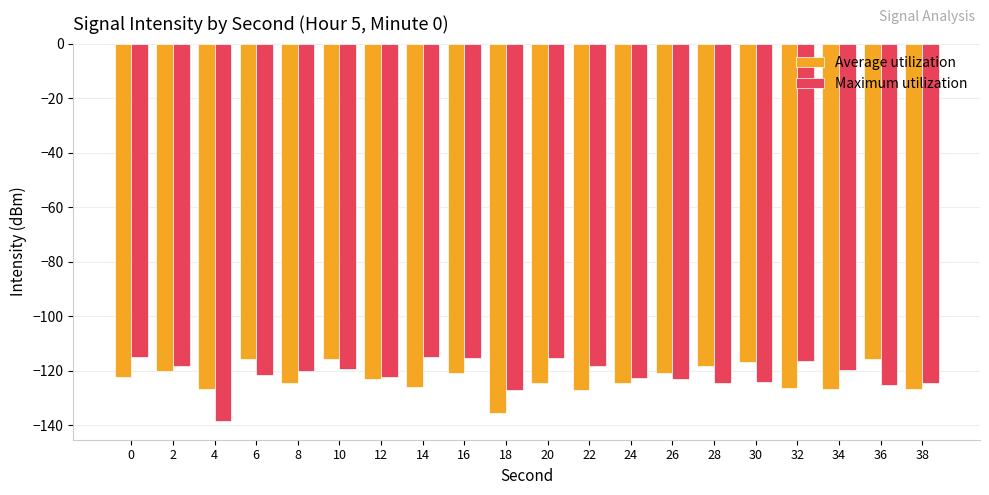

What is the minimum value shown in the chart?

-138.5